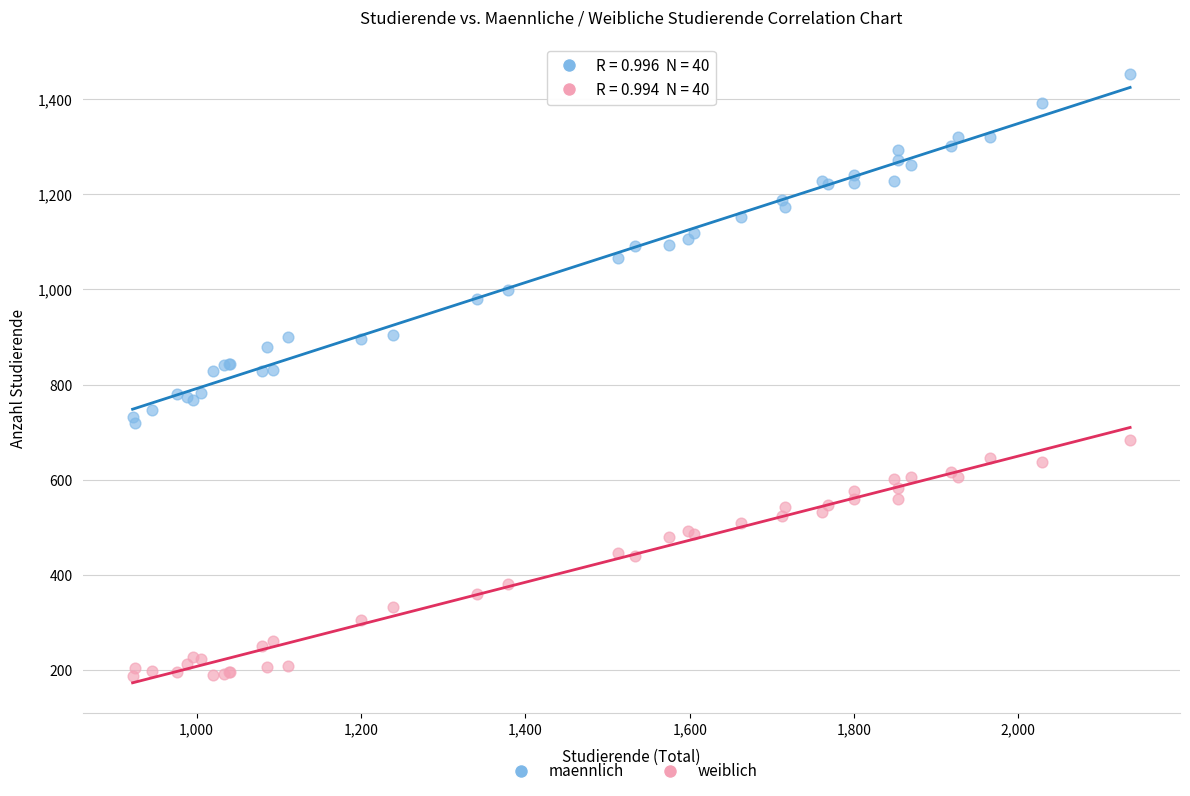

Which series contains the highest Y value?

maennlich